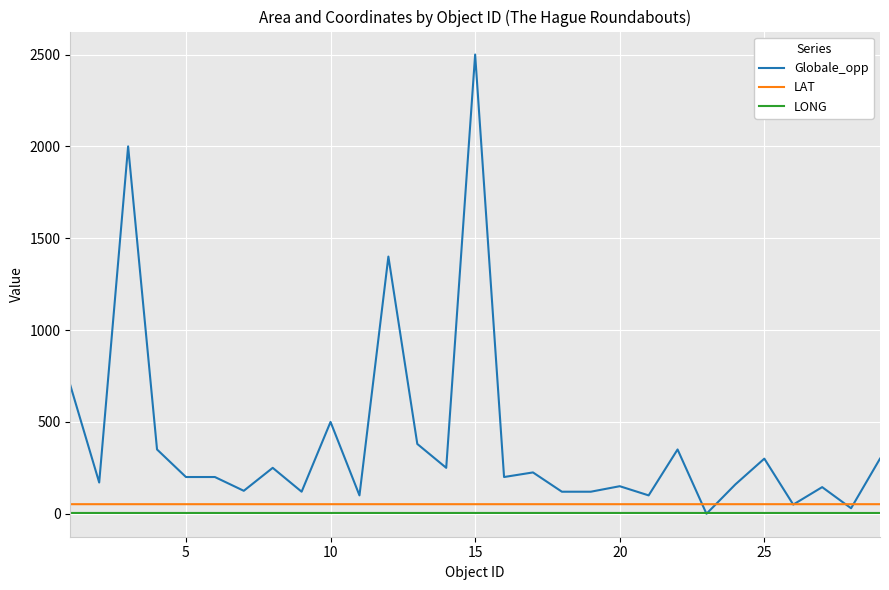

True or false: LONG and LAT cross at least once.

False